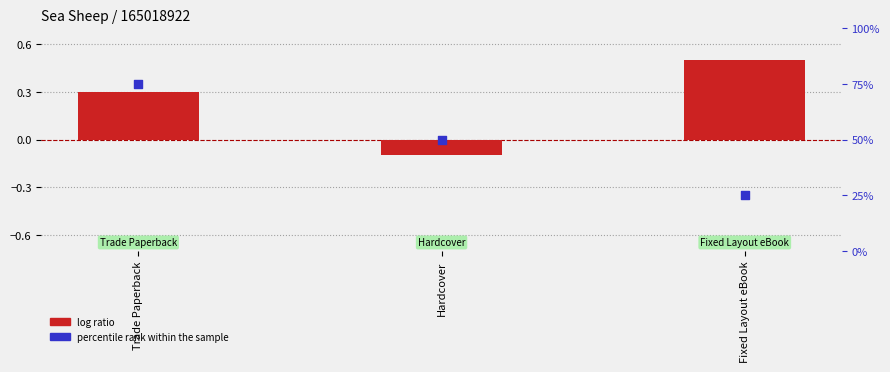

What are all the series names shown in the legend?

log ratio, percentile rank within the sample